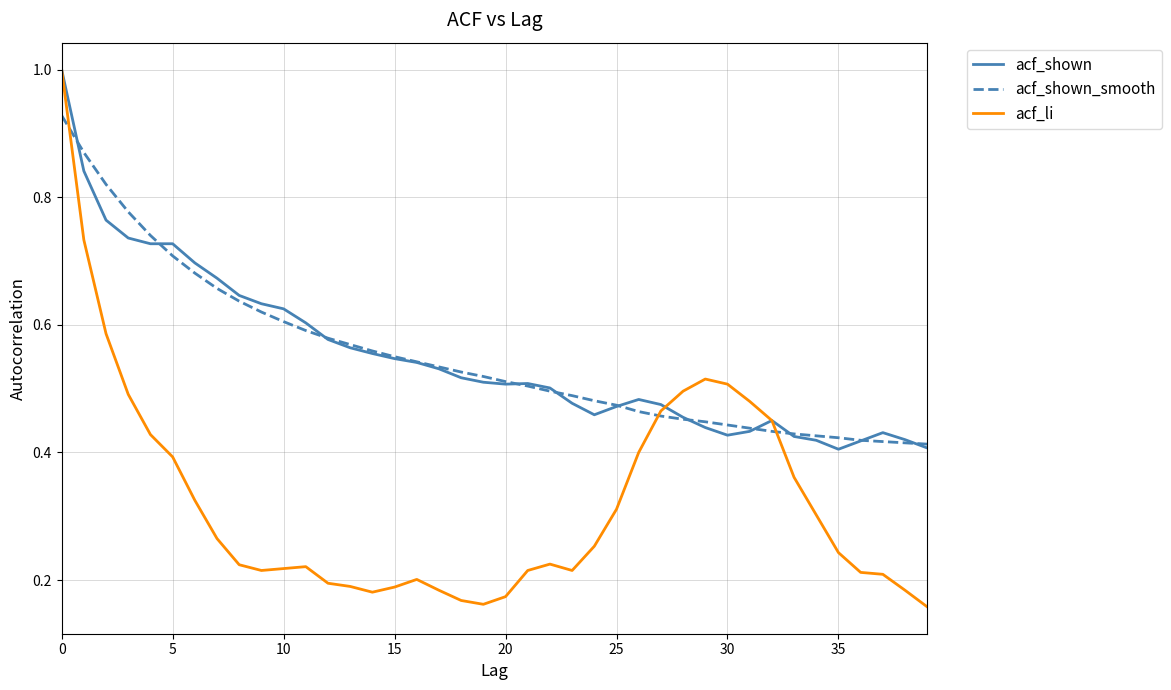

What is the greatest value displayed?

1.0